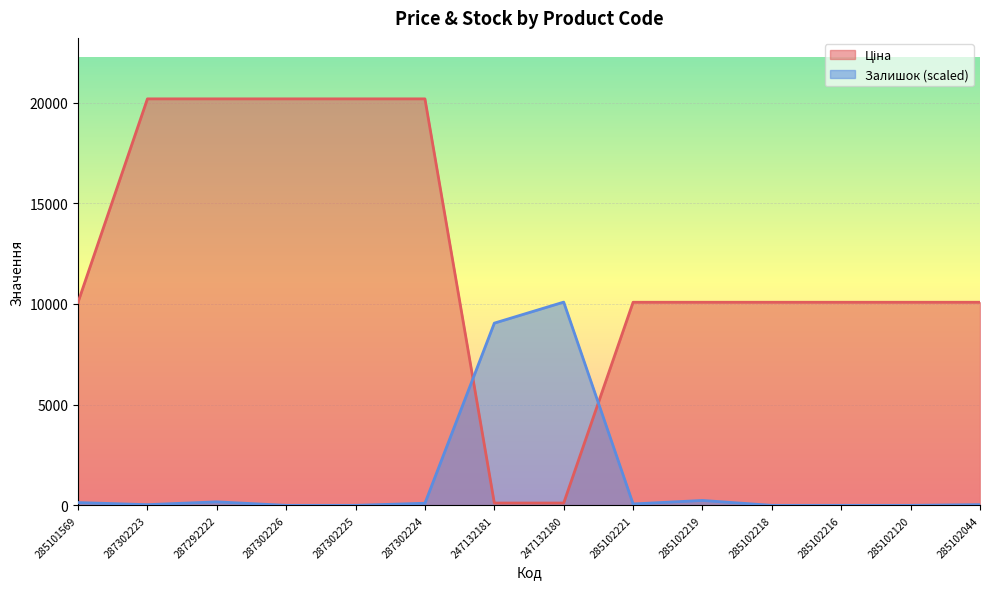

Which label corresponds to the largest value in the chart?

287302223